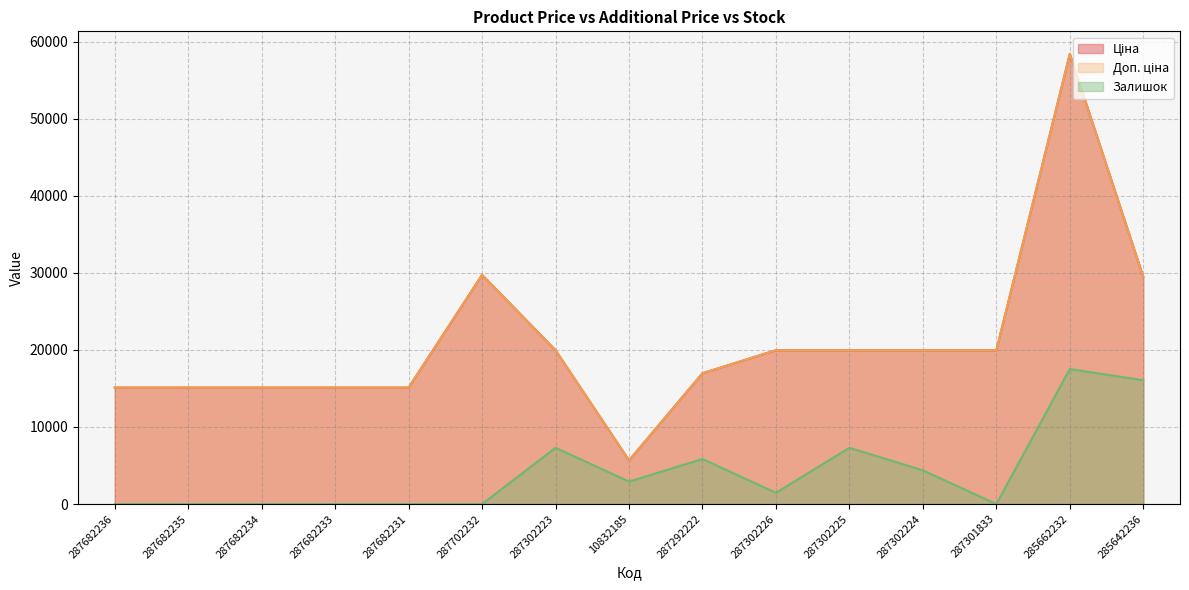

Does the chart display data point markers on the line(s)?

No